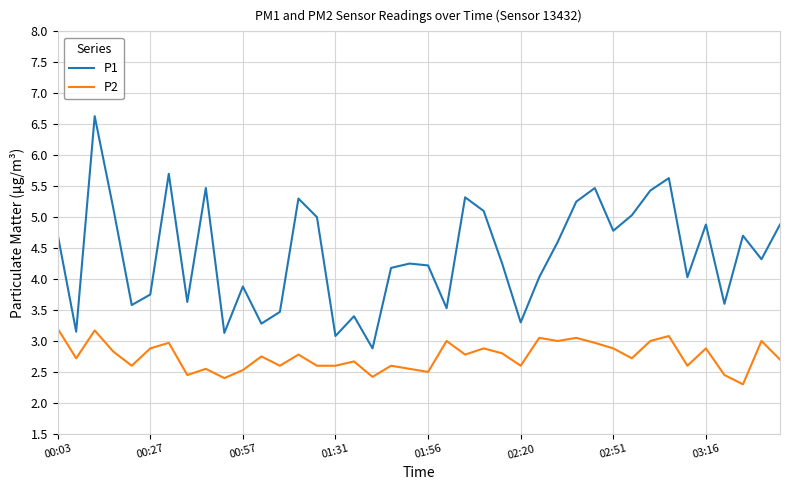

Rank the series by their average value, from highest to lowest.

P1, P2